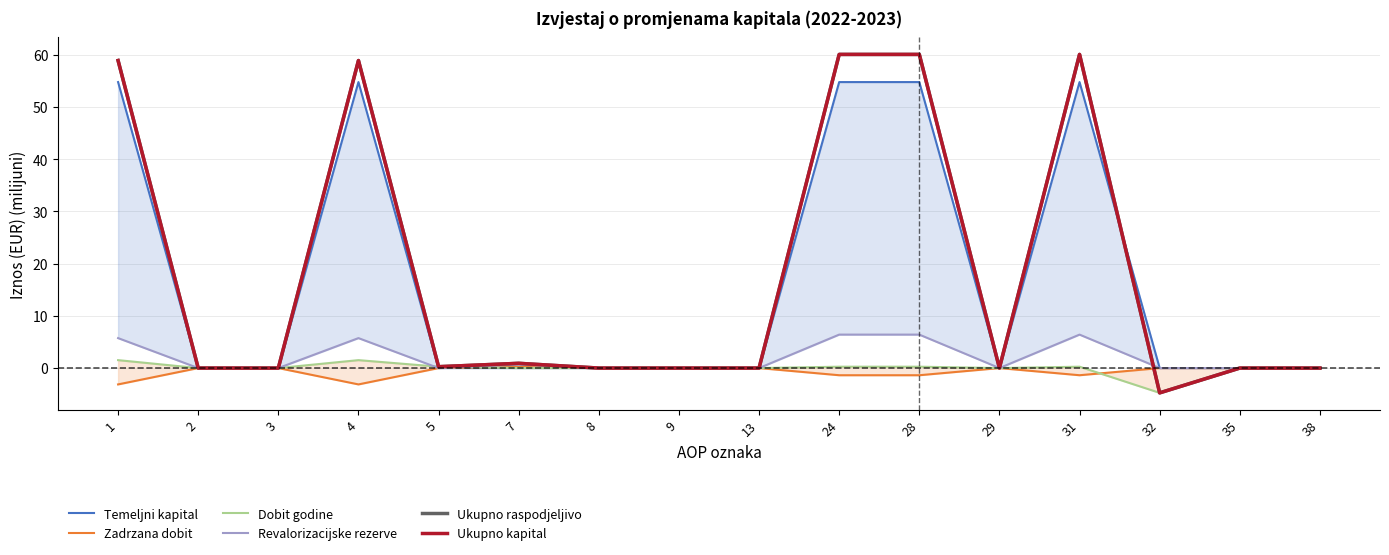

In Ukupno raspodjeljivo, how many points are higher than both neighbors (excluding endpoints)?

3